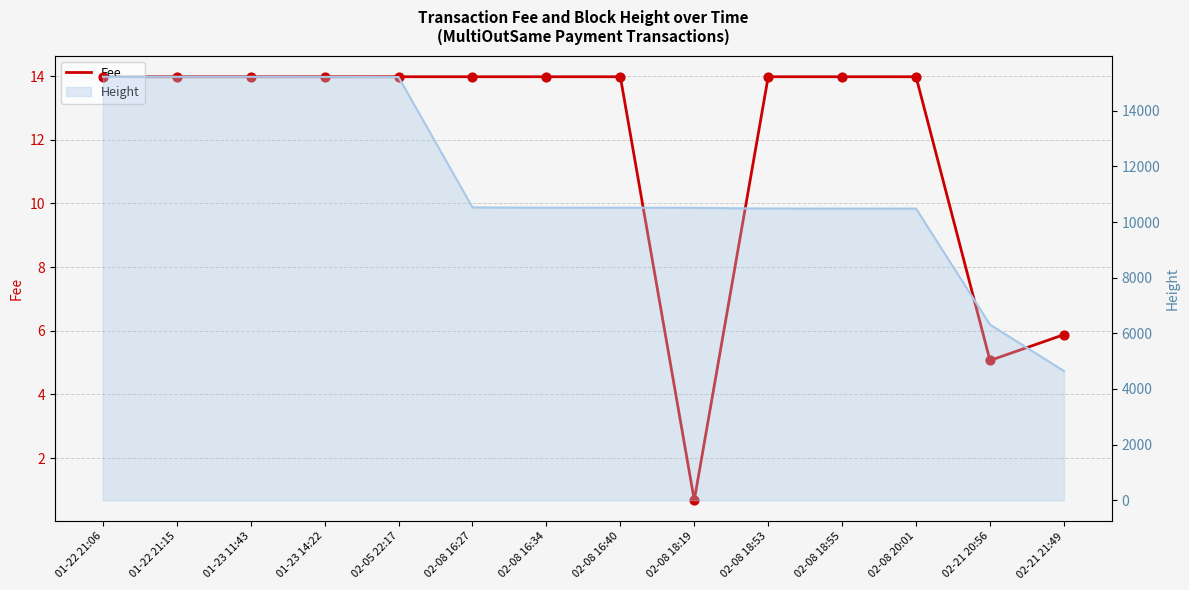

Approximately how many times larger is the value at 02-08 18:55 compared to 01-23 11:43?

1.0